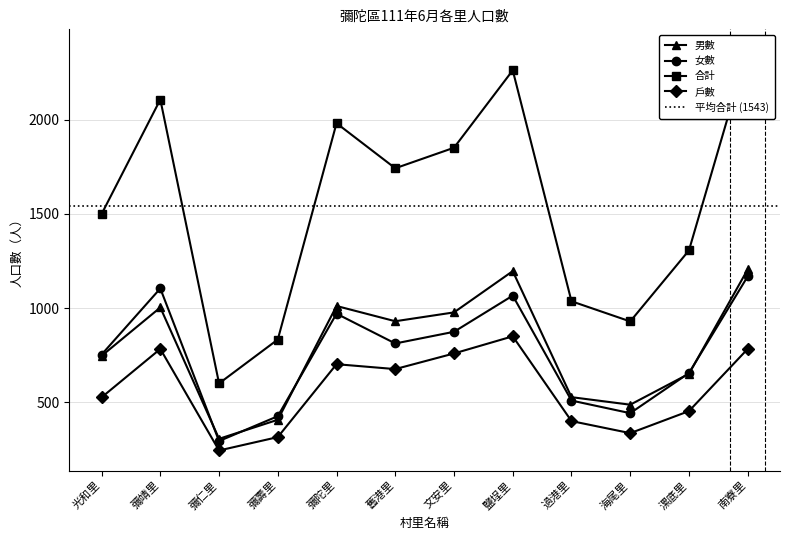

How many distinct data groups are displayed?

4